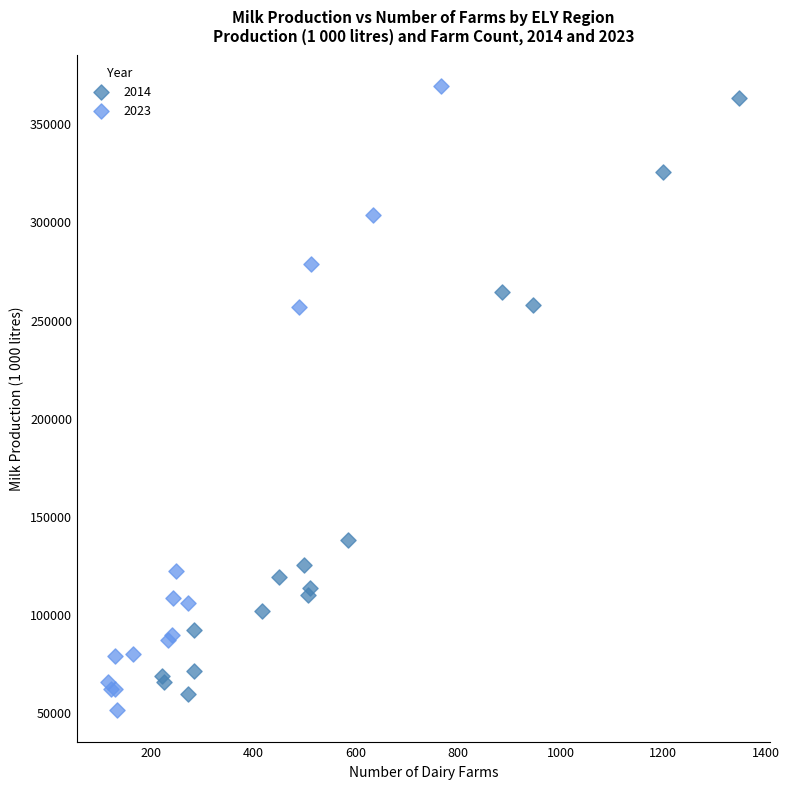

What are all the series names shown in the legend?

2014, 2023